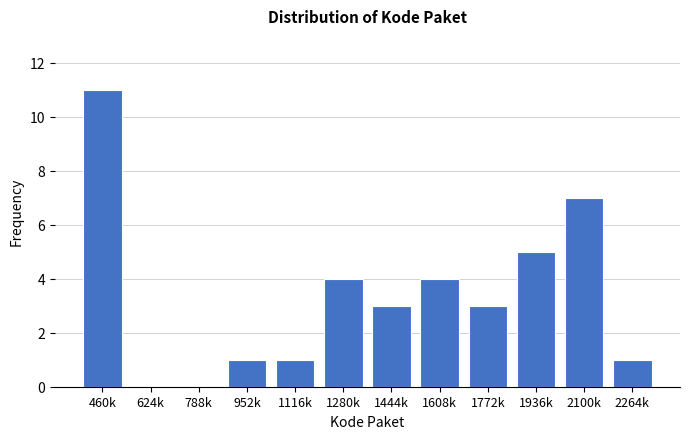

Reading left to right, transcribe all the data shown in this chart.

460k=11	624k=0	788k=0	952k=1	1116k=1	1280k=4	1444k=3	1608k=4	1772k=3	1936k=5	2100k=7	2264k=1